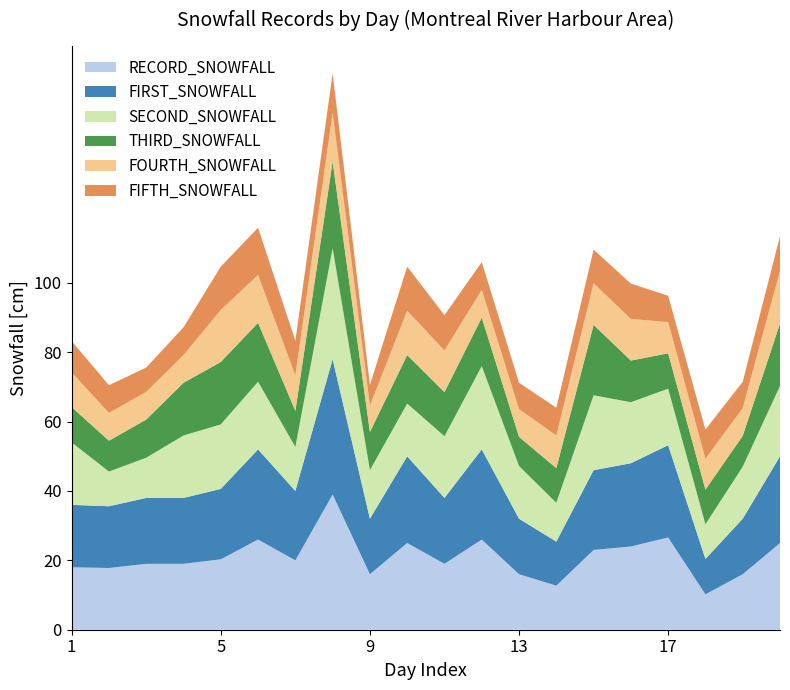

Reading left to right, list all the values displayed in this chart.

RECORD_SNOWFALL: 18.0	17.8	19.0	19.0	20.3	26.0	20.0	39.0	16.0	25.0	19.0	26.0	16.0	12.7	23.0	24.0	26.6	10.2	16.0	25.0
FIRST_SNOWFALL: 18.0	17.8	19.0	19.0	20.3	26.0	20.0	39.0	16.0	25.0	19.0	26.0	16.0	12.7	23.0	24.0	26.6	10.2	16.0	25.0
SECOND_SNOWFALL: 18.0	10.0	11.6	18.0	18.6	19.5	12.7	32.0	14.0	15.2	17.8	24.0	15.2	11.2	21.6	17.6	16.3	10.0	15.0	20.3
THIRD_SNOWFALL: 10.2	8.9	11.0	15.2	18.0	17.0	10.4	25.0	11.0	14.0	12.7	14.0	8.4	10.0	20.3	12.0	10.2	10.0	8.9	18.0
FOURTH_SNOWFALL: 10.0	8.0	8.0	8.0	15.0	13.8	10.2	14.0	7.6	12.8	12.0	8.0	8.0	9.4	12.0	12.0	9.0	8.9	8.0	15.2
FIFTH_SNOWFALL: 9.0	8.0	7.0	8.0	12.5	13.6	10.0	11.4	6.0	12.7	10.2	8.0	7.6	8.0	9.7	10.2	7.6	8.4	7.6	10.0